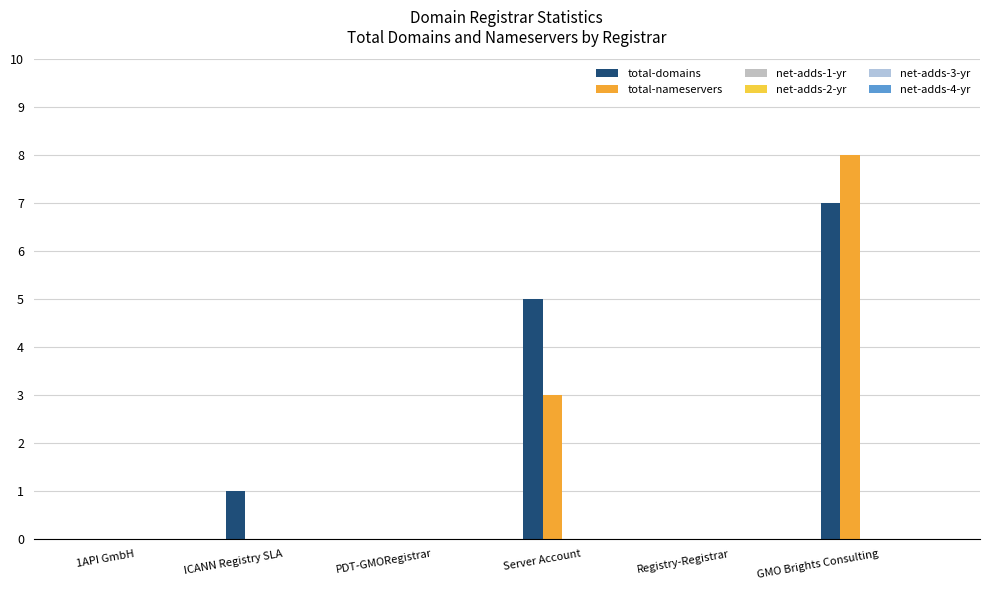

How many categories are shown in the chart?

6